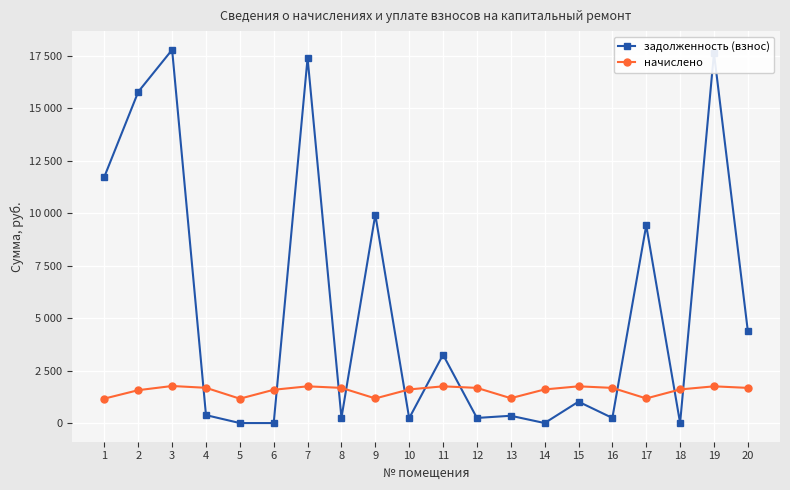

Does the chart have visible grid lines?

Yes